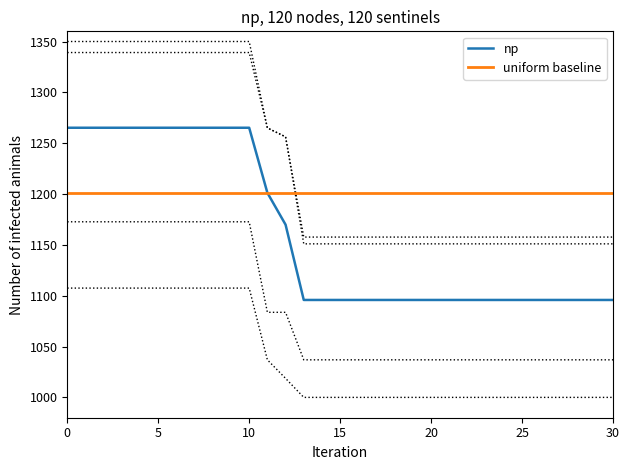

The value of uniform baseline at 18 is 2018.2. True or false?

False